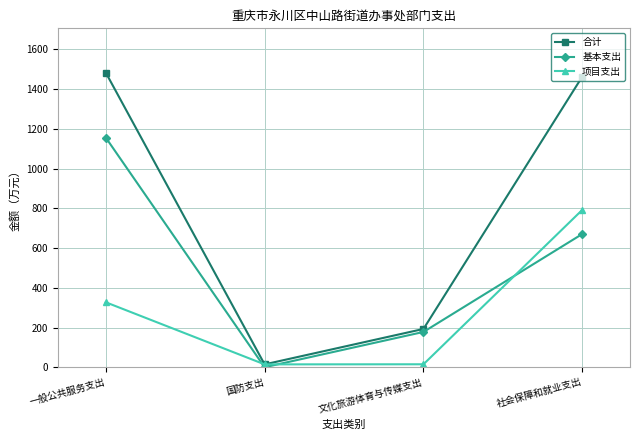

Which series has the largest total across all categories?

合计